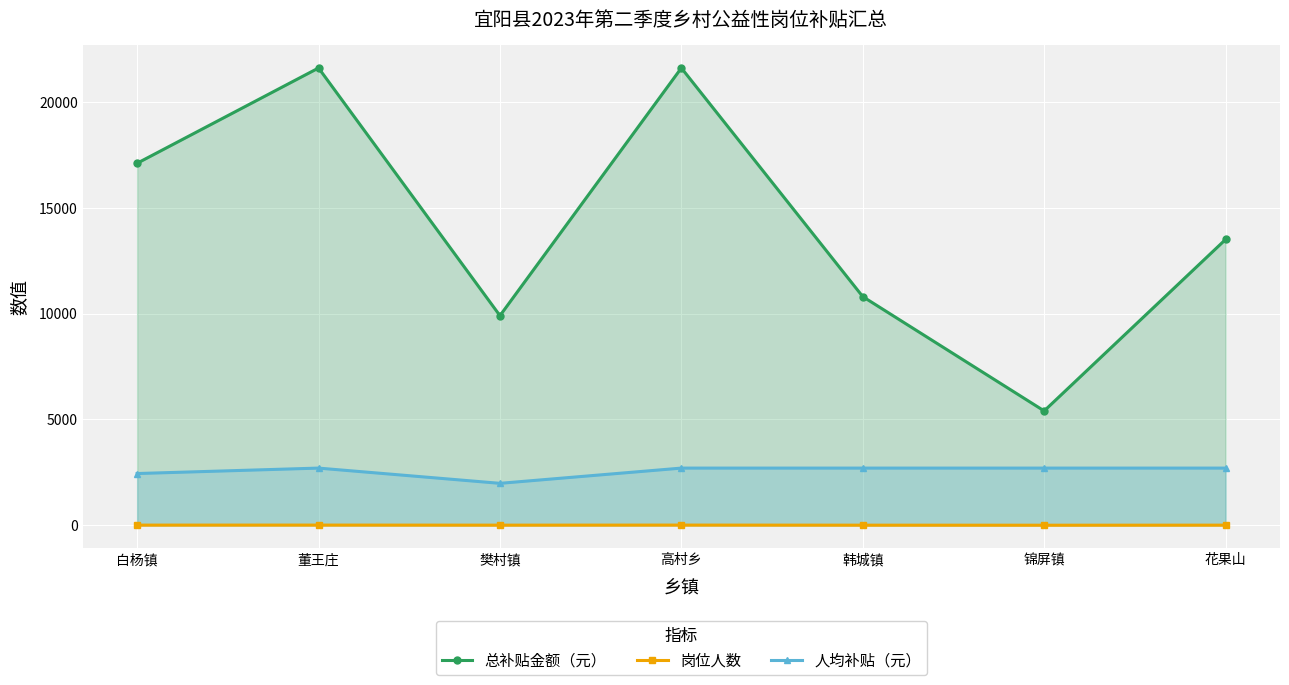

List the labels in order of 人均补贴（元） value, largest first.

董王庄, 高村乡, 韩城镇, 锦屏镇, 花果山, 白杨镇, 樊村镇